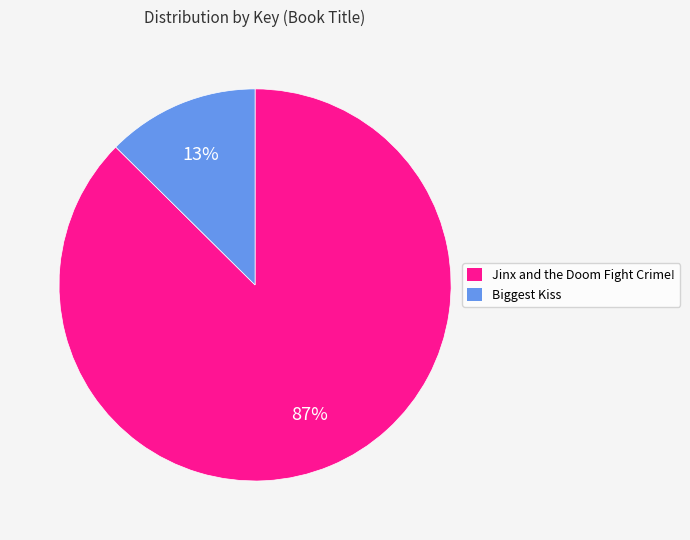

Does any single category account for the majority?

Yes